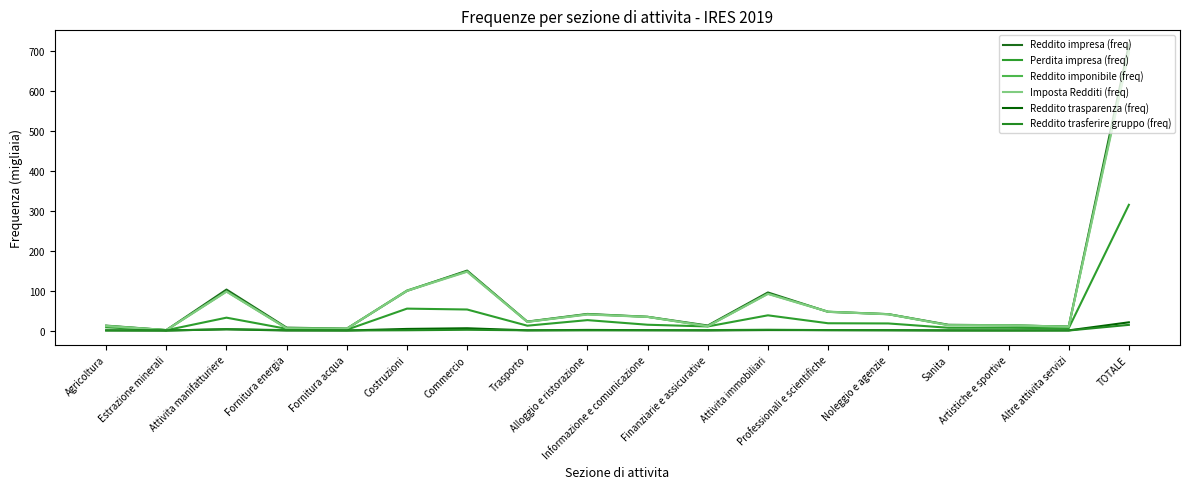

Reading left to right, what are all the values shown in this chart?

Reddito impresa (freq): Agricoltura=12.4	Estrazione minerali=1.2	Attivita manifatturiere=102.7	Fornitura energia=7.3	Fornitura acqua=4.8	Costruzioni=99.4	Commercio=150.3	Trasporto=22.4	Alloggio e ristorazione=41.6	Informazione e comunicazione=34.5	Finanziarie e assicurative=12.6	Attivita immobiliari=95.5	Professionali e scientifiche=46.8	Noleggio e agenzie=41.1	Sanita=14.5	Artistiche e sportive=13.1	Altre attivita servizi=9.9	TOTALE=717.1
Perdita impresa (freq): Agricoltura=8.1	Estrazione minerali=0.8	Attivita manifatturiere=32.3	Fornitura energia=4.3	Fornitura acqua=2.1	Costruzioni=55.0	Commercio=52.8	Trasporto=12.2	Alloggio e ristorazione=26.1	Informazione e comunicazione=14.5	Finanziarie e assicurative=10.3	Attivita immobiliari=38.2	Professionali e scientifiche=18.3	Noleggio e agenzie=17.8	Sanita=7.0	Artistiche e sportive=6.9	Altre attivita servizi=5.9	TOTALE=315.3
Reddito imponibile (freq): Agricoltura=11.7	Estrazione minerali=1.1	Attivita manifatturiere=98.2	Fornitura energia=5.6	Fornitura acqua=4.6	Costruzioni=100.4	Commercio=148.5	Trasporto=21.9	Alloggio e ristorazione=40.8	Informazione e comunicazione=34.3	Finanziarie e assicurative=10.9	Attivita immobiliari=92.5	Professionali e scientifiche=47.4	Noleggio e agenzie=41.1	Sanita=13.6	Artistiche e sportive=13.3	Altre attivita servizi=9.7	TOTALE=702.5
Imposta Redditi (freq): Agricoltura=11.4	Estrazione minerali=1.1	Attivita manifatturiere=97.5	Fornitura energia=5.6	Fornitura acqua=4.6	Costruzioni=99.4	Commercio=147.4	Trasporto=21.7	Alloggio e ristorazione=40.1	Informazione e comunicazione=34.1	Finanziarie e assicurative=10.8	Attivita immobiliari=91.7	Professionali e scientifiche=47.0	Noleggio e agenzie=40.7	Sanita=13.4	Artistiche e sportive=13.1	Altre attivita servizi=9.5	TOTALE=695.9
Reddito trasparenza (freq): Agricoltura=0.5	Estrazione minerali=0.0	Attivita manifatturiere=3.2	Fornitura energia=0.0	Fornitura acqua=0.1	Costruzioni=4.0	Commercio=5.7	Trasporto=0.5	Alloggio e ristorazione=1.6	Informazione e comunicazione=0.9	Finanziarie e assicurative=0.2	Attivita immobiliari=1.2	Professionali e scientifiche=1.0	Noleggio e agenzie=0.8	Sanita=0.2	Artistiche e sportive=0.2	Altre attivita servizi=0.4	TOTALE=20.6
Reddito trasferire gruppo (freq): Agricoltura=0.1	Estrazione minerali=0.1	Attivita manifatturiere=3.3	Fornitura energia=1.1	Fornitura acqua=0.2	Costruzioni=0.7	Commercio=1.9	Trasporto=0.5	Alloggio e ristorazione=0.4	Informazione e comunicazione=0.7	Finanziarie e assicurative=1.0	Attivita immobiliari=2.0	Professionali e scientifiche=1.1	Noleggio e agenzie=0.7	Sanita=0.3	Artistiche e sportive=0.1	Altre attivita servizi=0.1	TOTALE=14.2